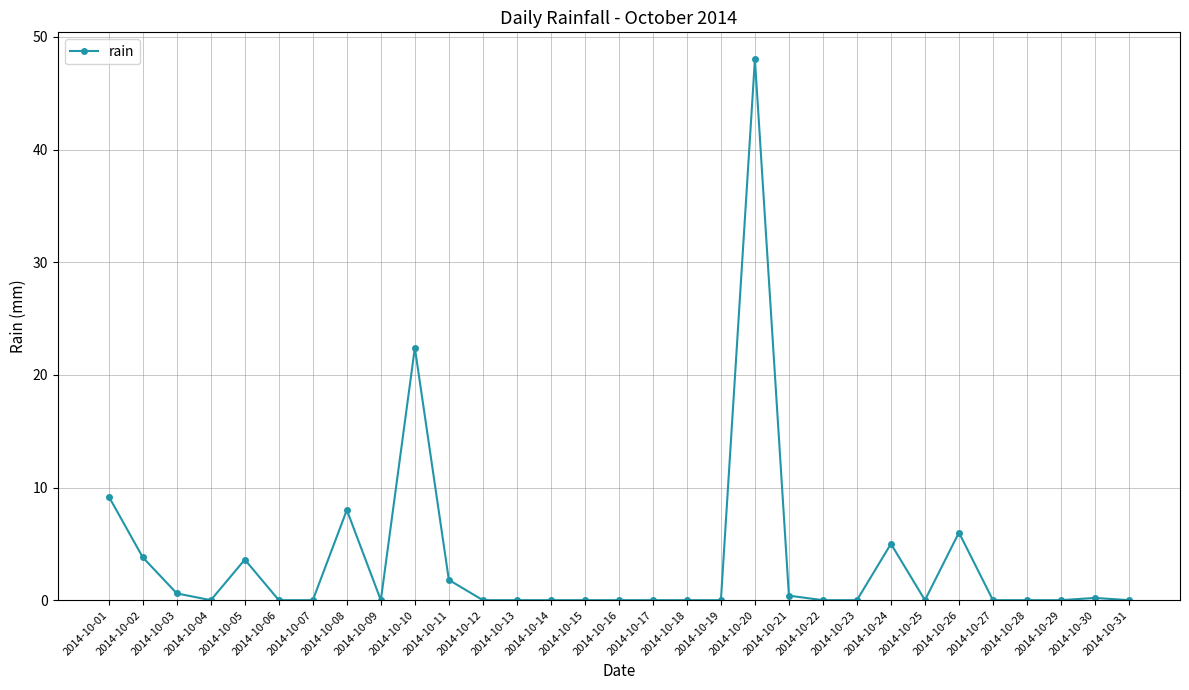

What is the change in value from 2014-10-12 to 2014-10-26?

+6.0